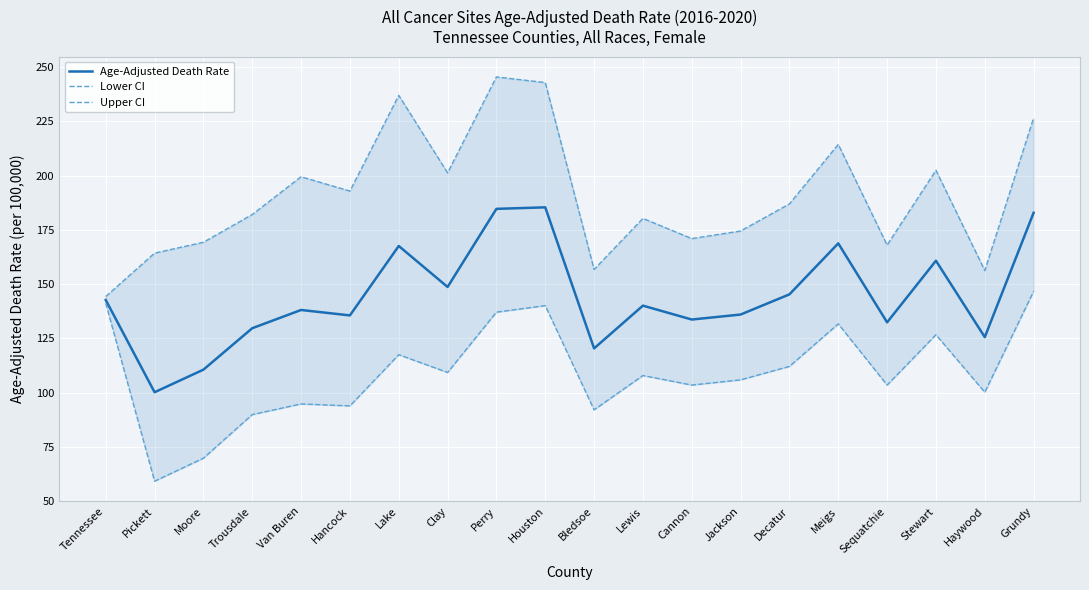

Which series has the largest range (max minus min)?

Upper CI